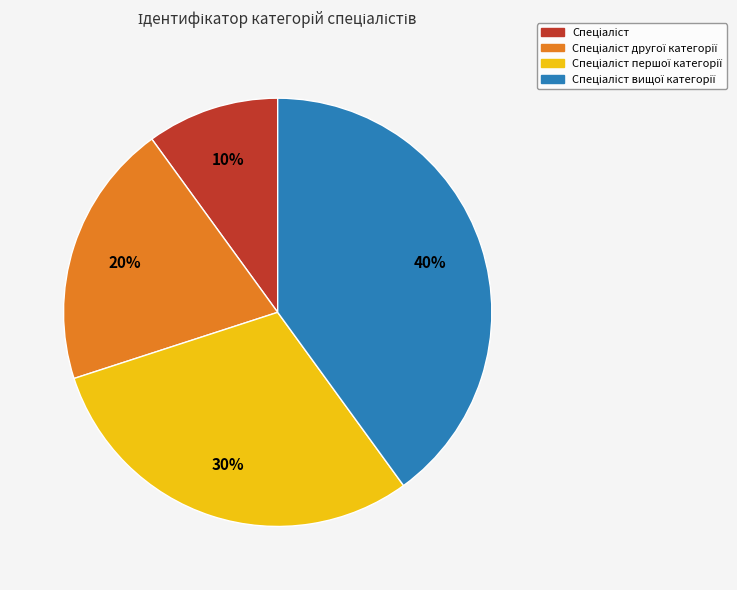

To the nearest percent, what is the difference between the largest and smallest slice percentages?

30%